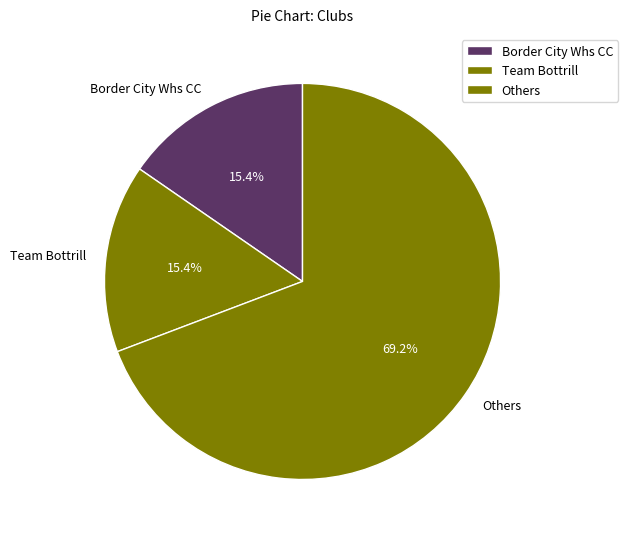

Do Others and Border City Whs CC together represent more than half of the pie?

Yes